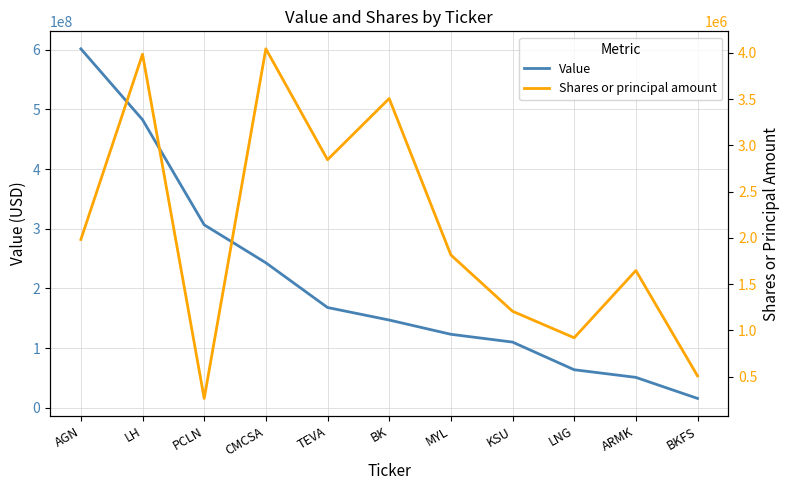

Does the chart have visible grid lines?

Yes